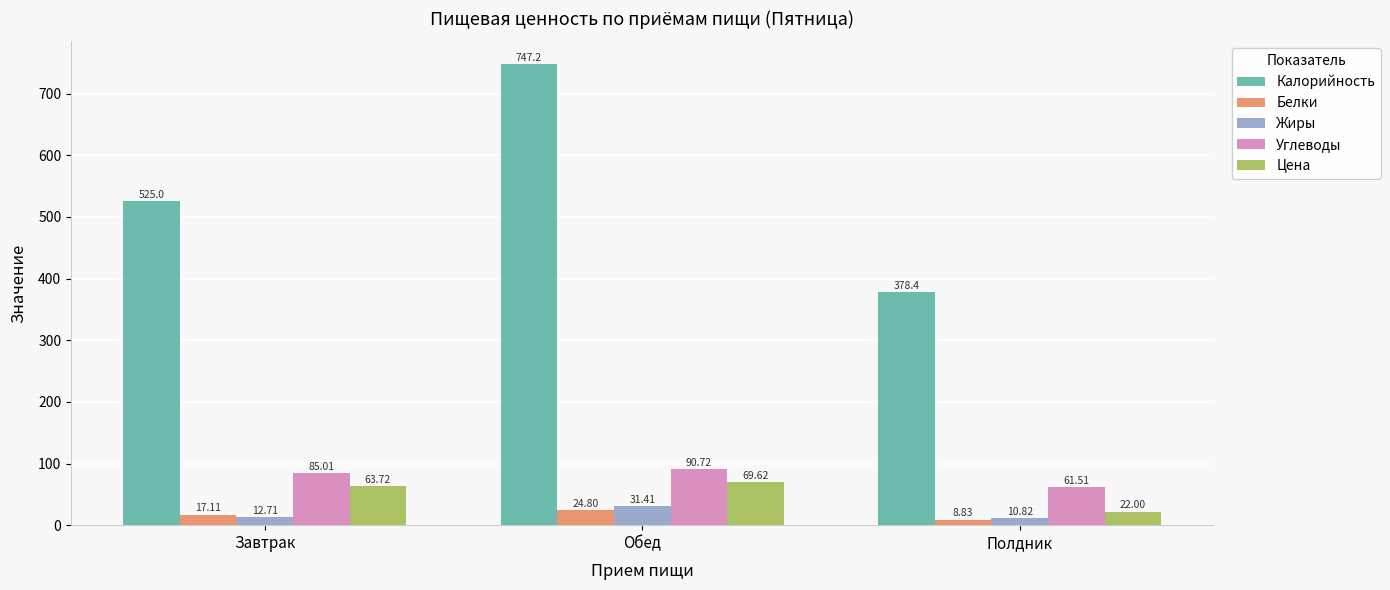

List the labels in order of Углеводы value, smallest first.

Полдник, Завтрак, Обед